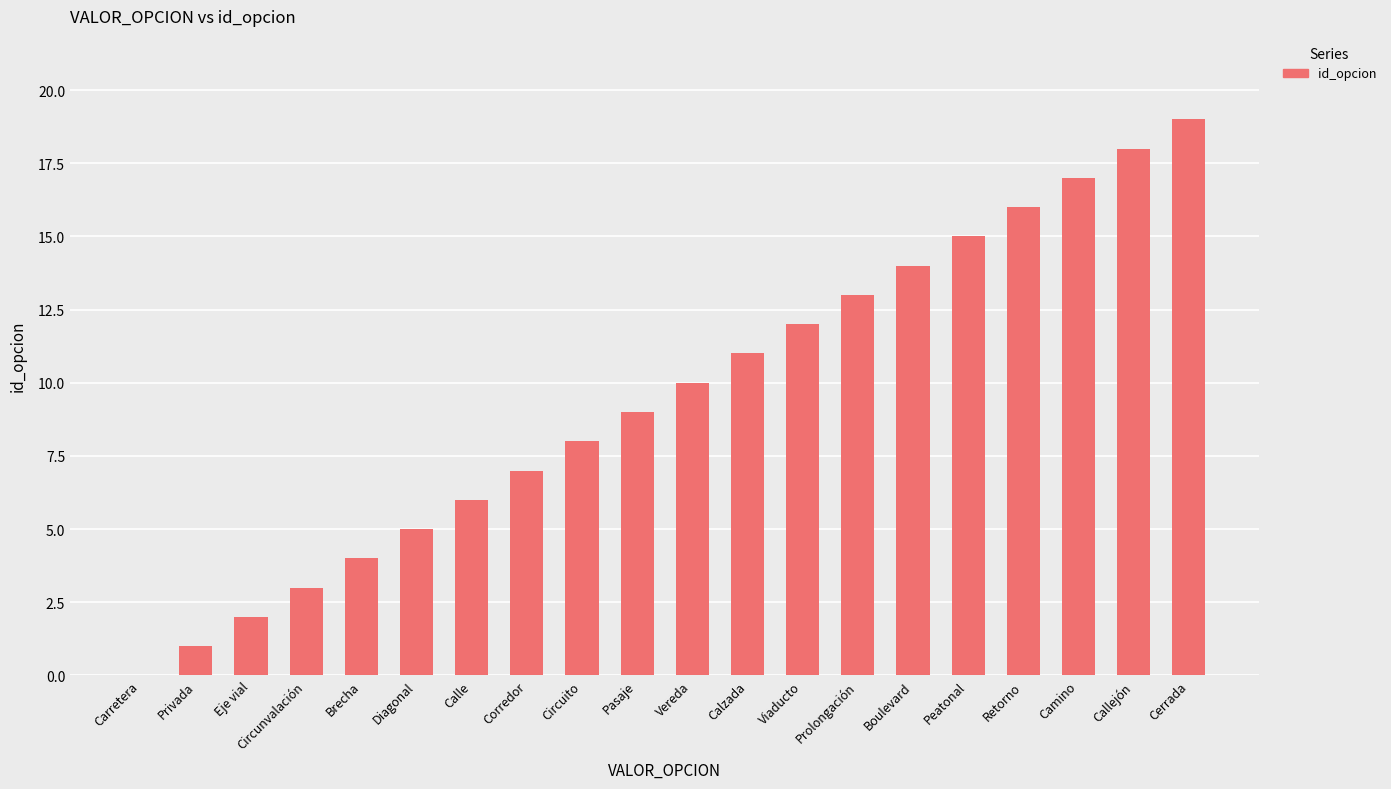

What is the sum of all values?

190